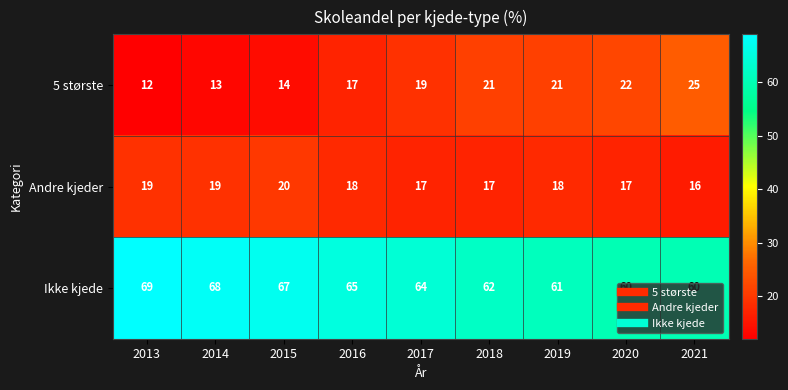

What is the highest value of the Andre kjeder series?

20